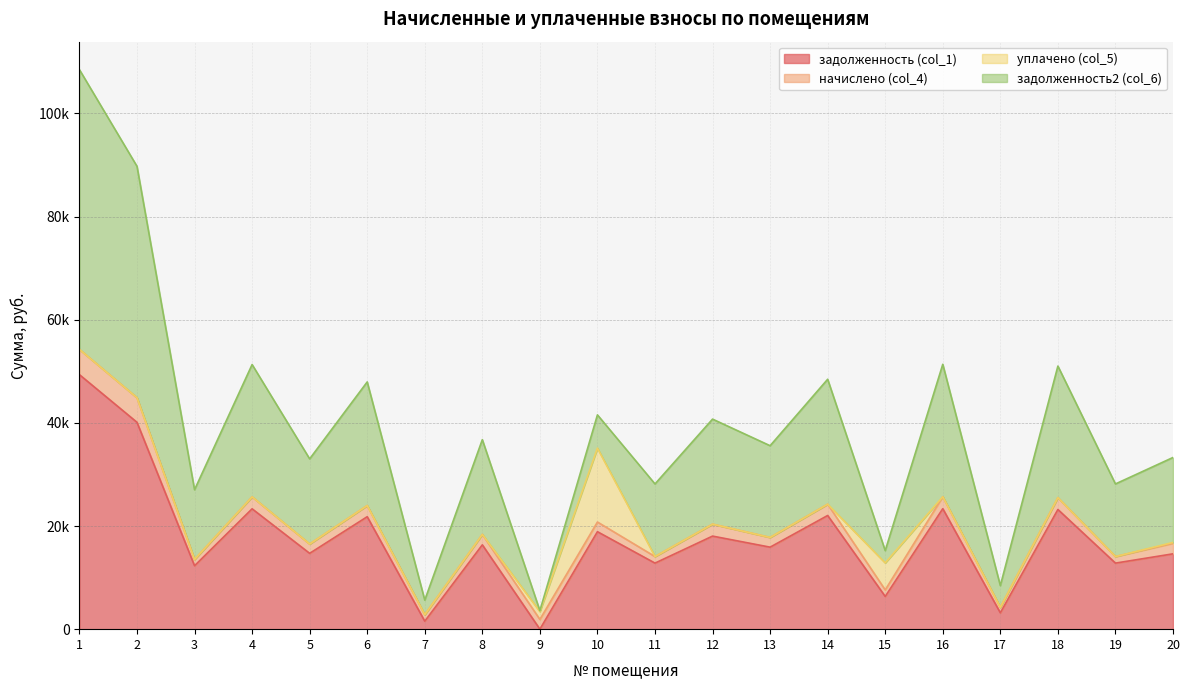

How many times do задолженность (col_1) and задолженность2 (col_6) cross each other?

4